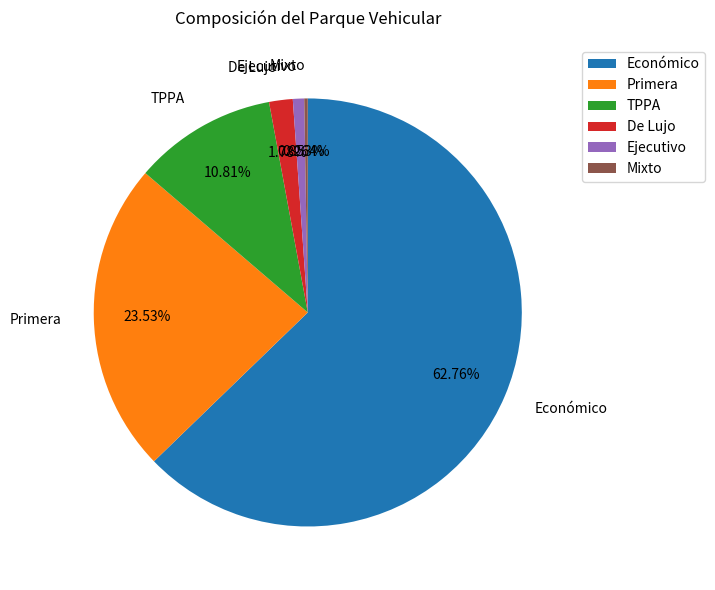

Is there a majority slice in this chart?

Yes